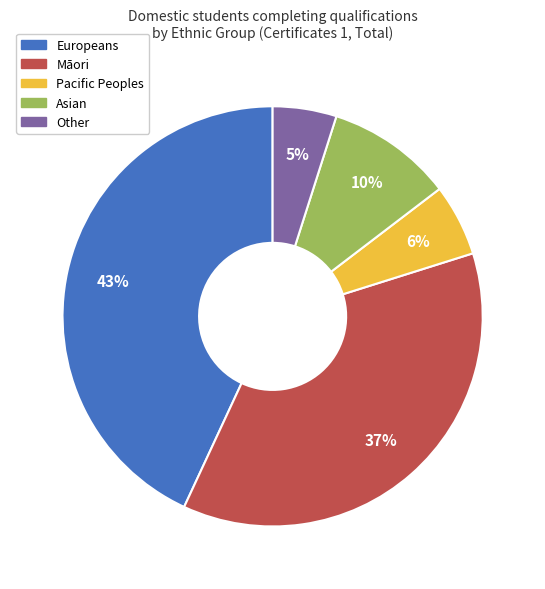

To the nearest percent, what portion does Europeans represent?

43%